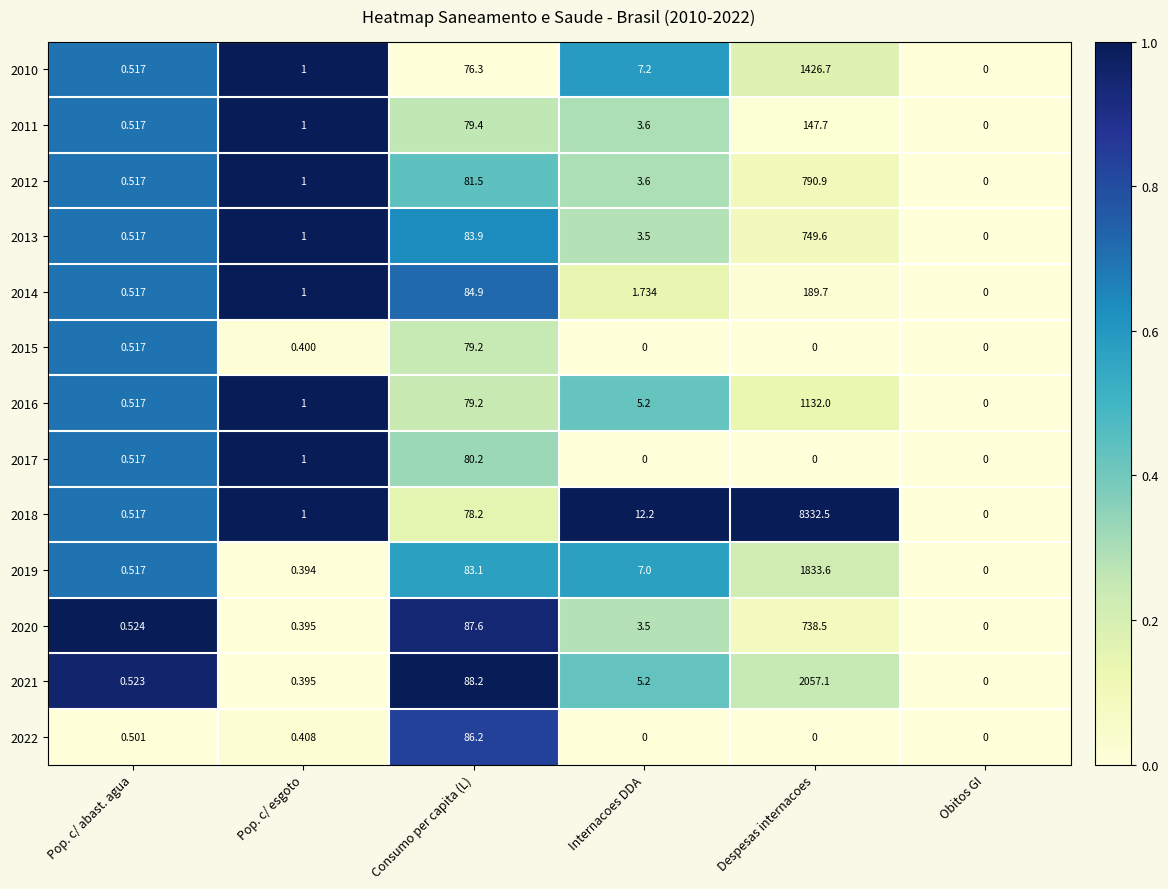

At which category is the sum across all series the highest?

Despesas internacoes